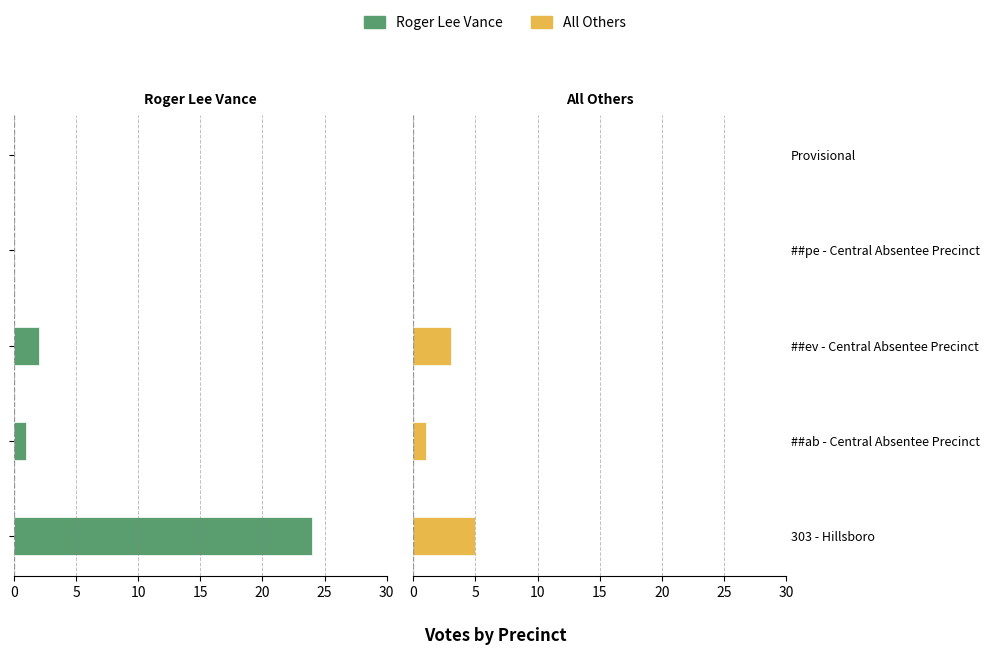

Which series has the widest spread of values?

Roger Lee Vance